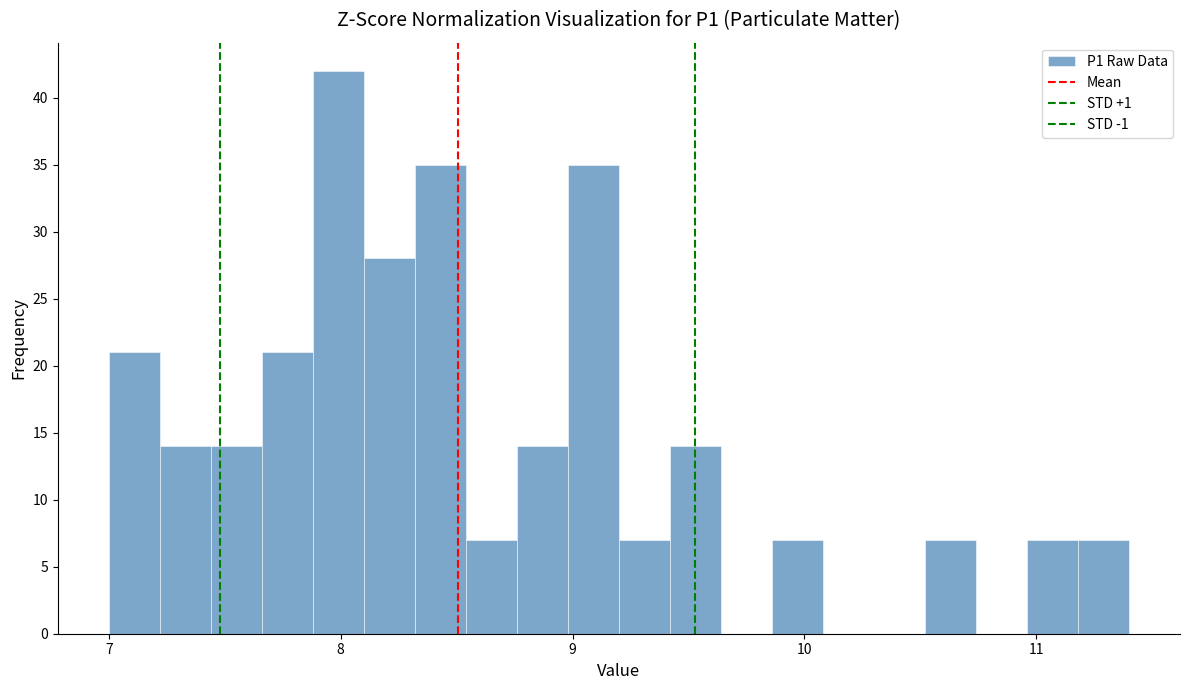

Read against the x-axis, roughly where is the centre of the tallest bar?

8.0